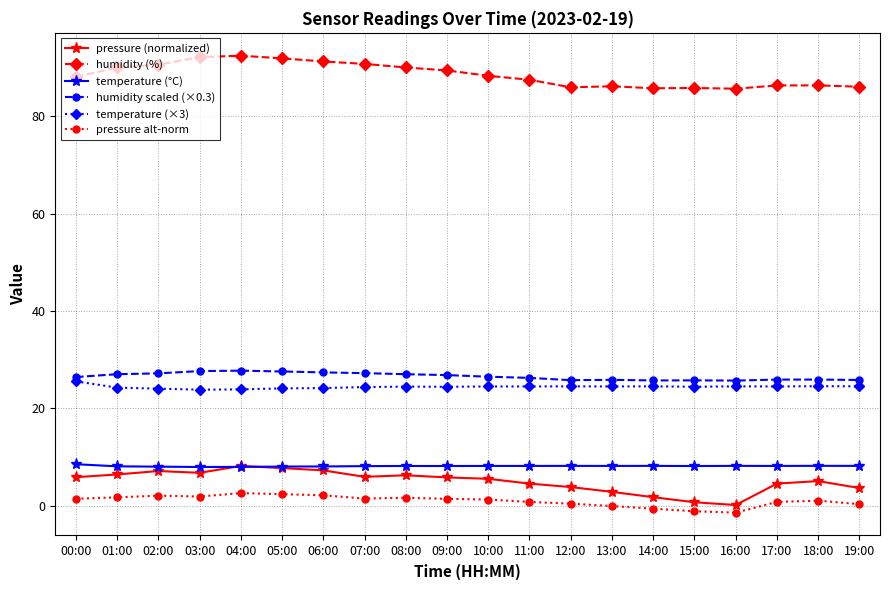

What value does the pressure (normalized) series have at 14:00?

1.7